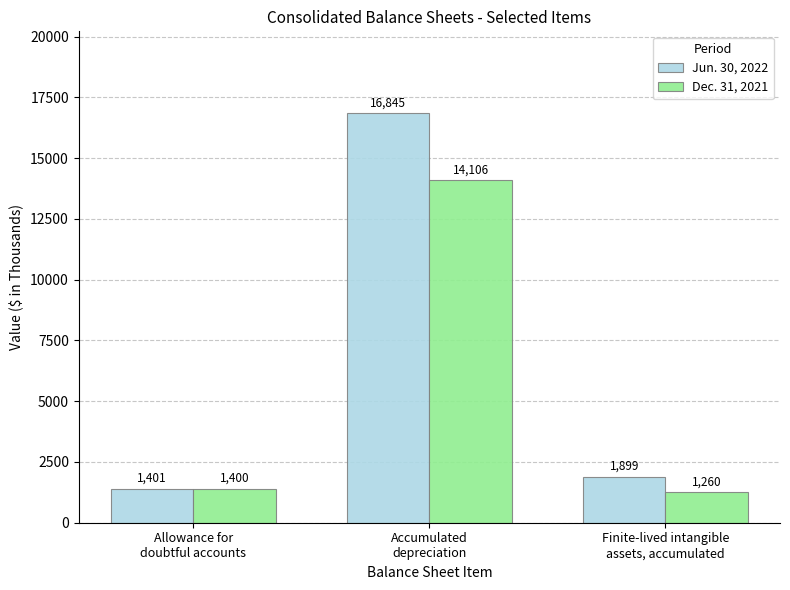

Which series has the widest spread of values?

Jun. 30, 2022